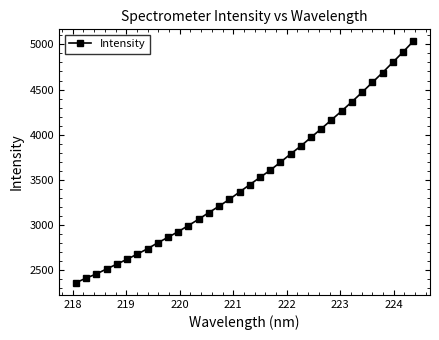

What is the smallest value displayed?

2358.7